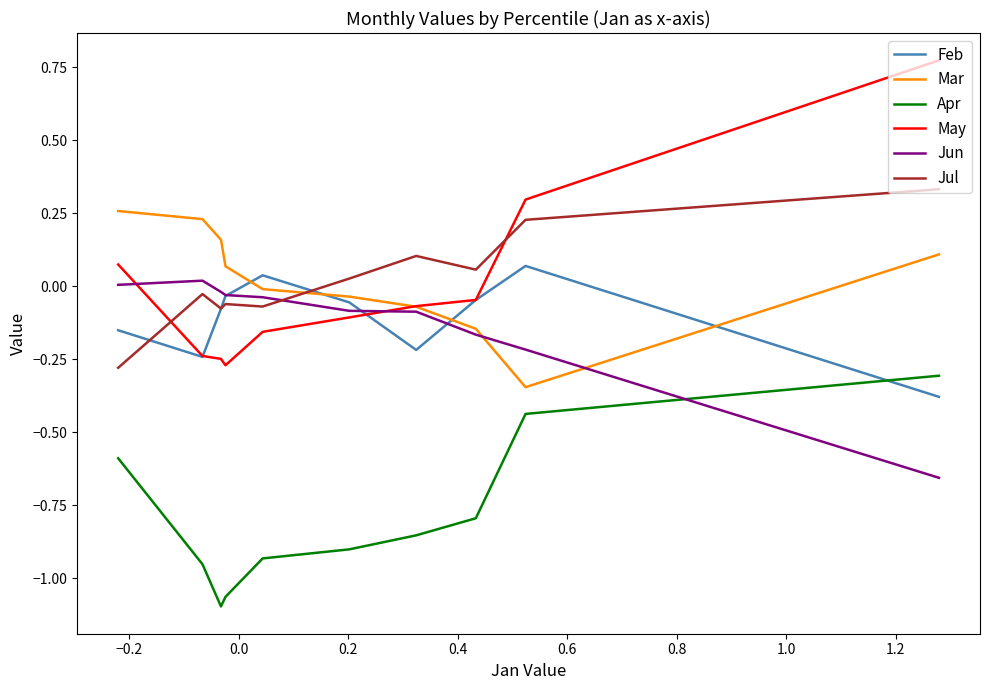

True or false: Mar and Apr intersect in this chart.

False